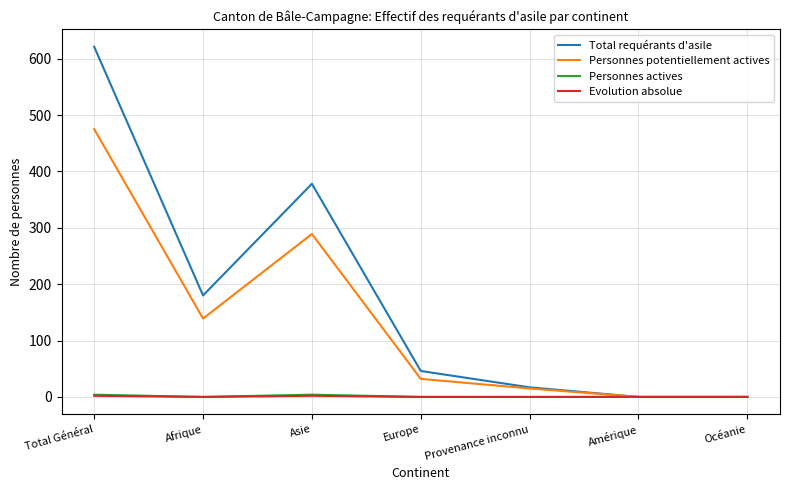

Is it true that Personnes potentiellement actives equals 196 at Afrique?

False